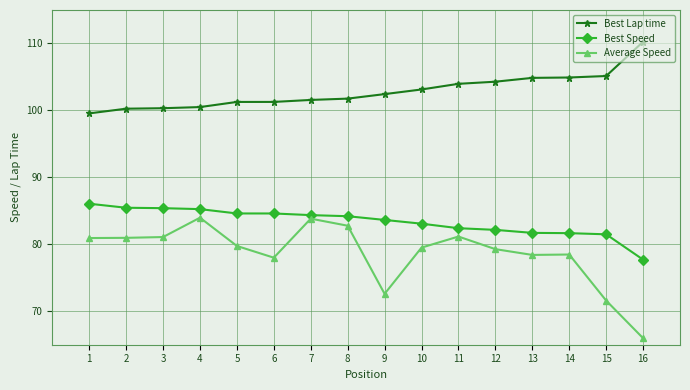

At how many categories does at least one series exceed 98?

16